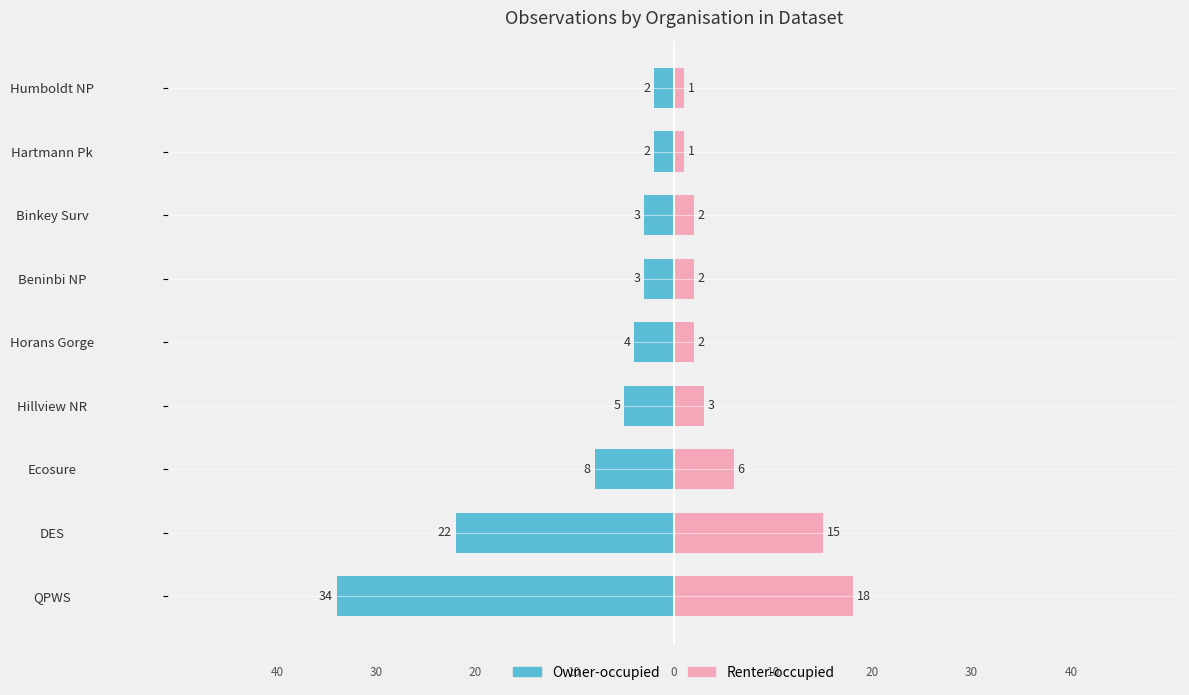

The value of Owner-occupied at Hillview NR is -2. True or false?

False